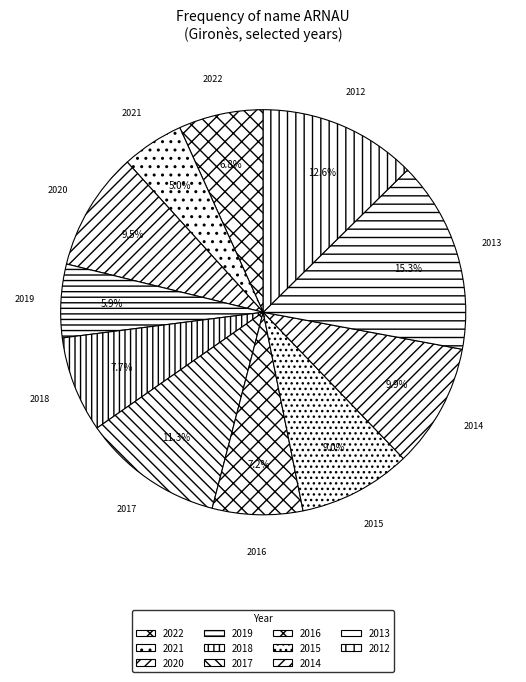

Is there any slice that represents more than half of the pie?

No